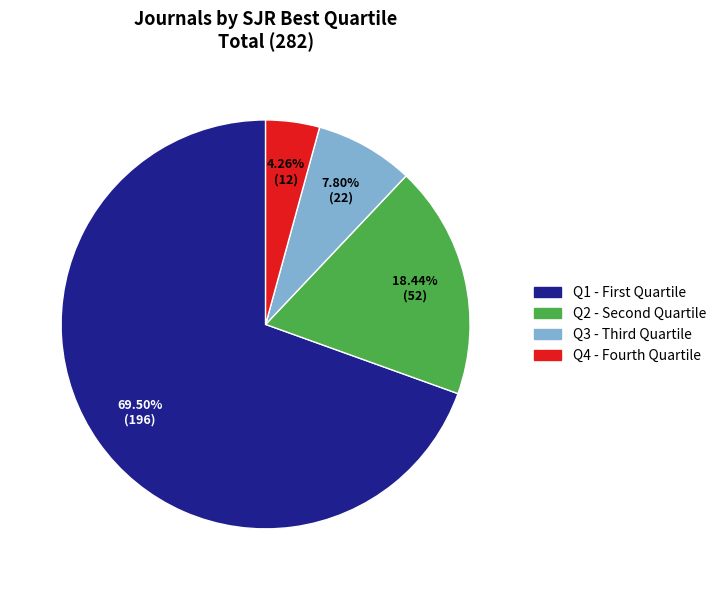

Rank the categories by value from lowest to highest.

Q4, Q3, Q2, Q1